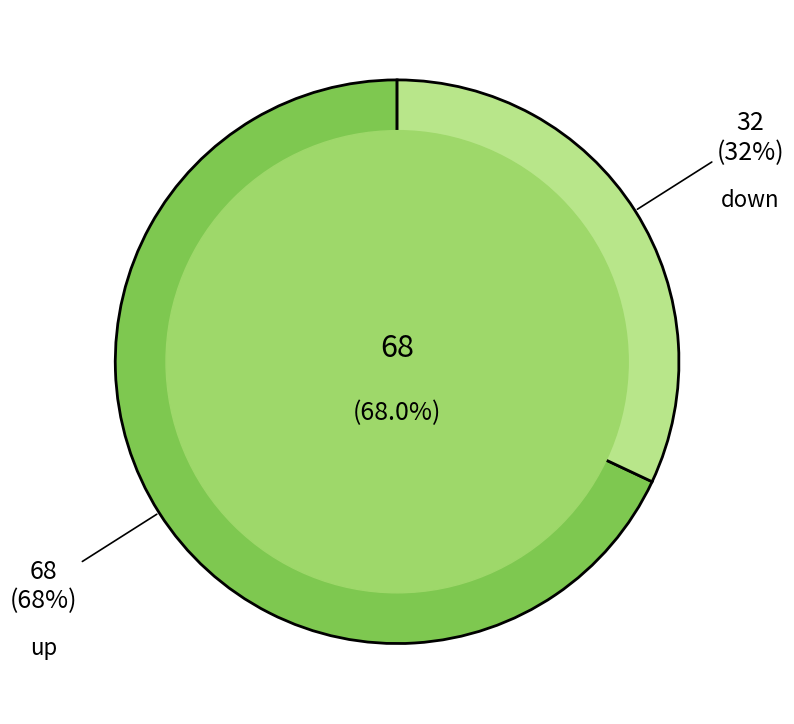

Count the number of slices in the pie.

2